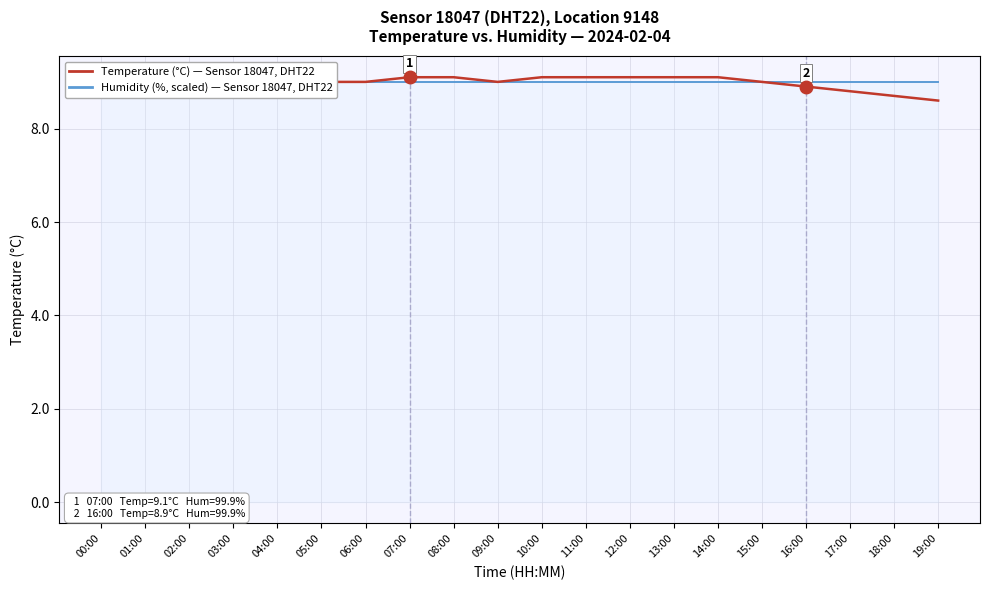

The value of Humidity (%, scaled) — Sensor 18047, DHT22 at 03:00 is 9.0. True or false?

True